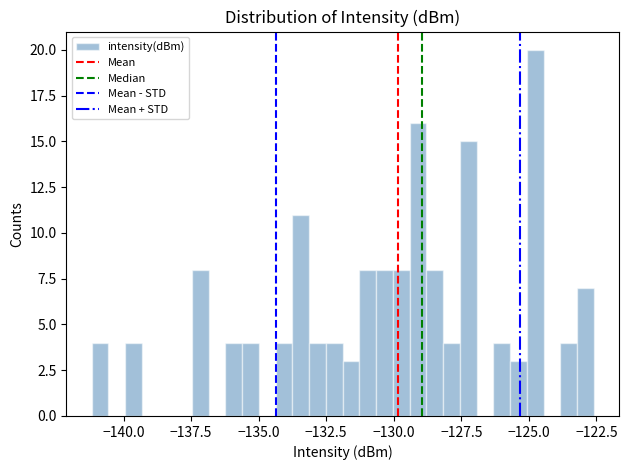

Around what value on the x-axis is the tallest bar? Give the approximate position of its centre, as read against the axis.

-125.0